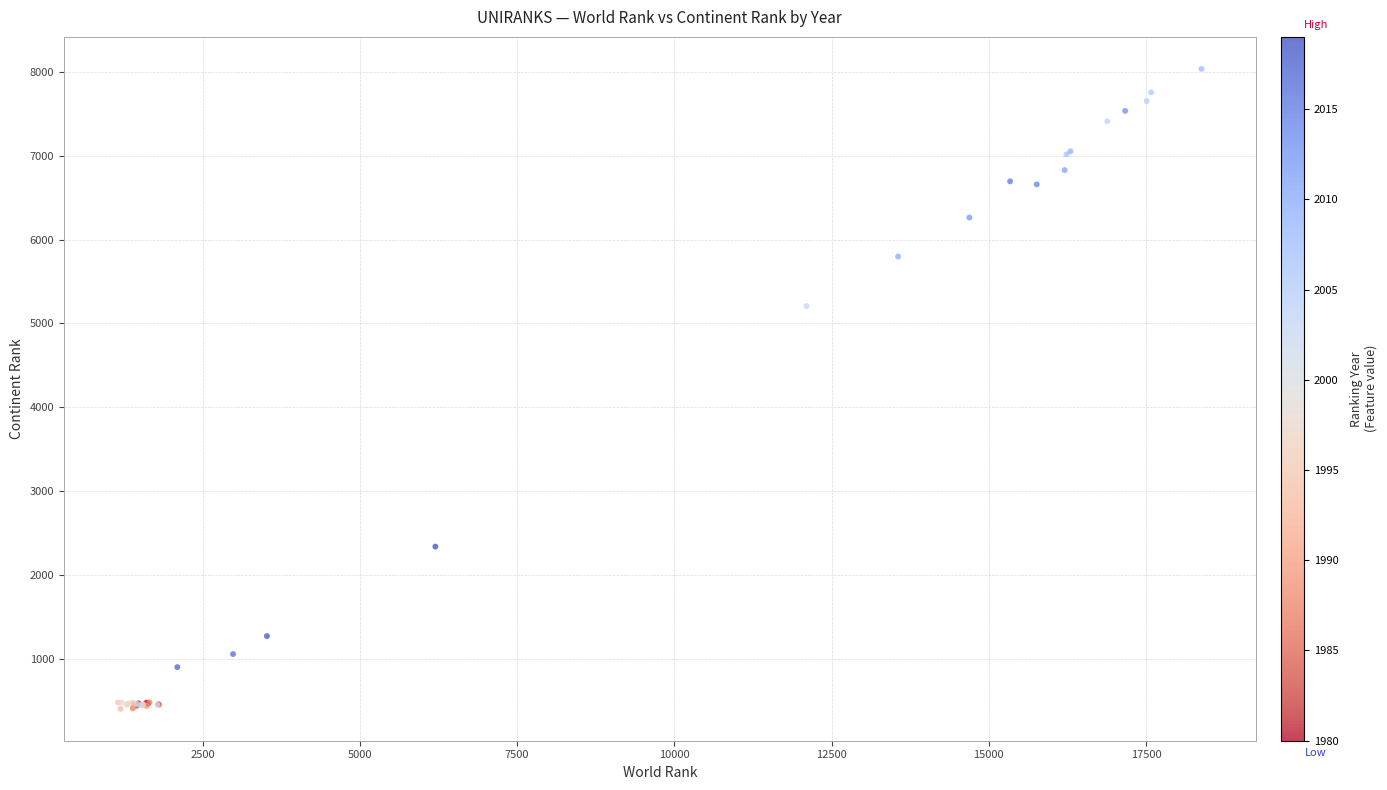

What Y value in the scatter plot is closest to 4220?

5207.1